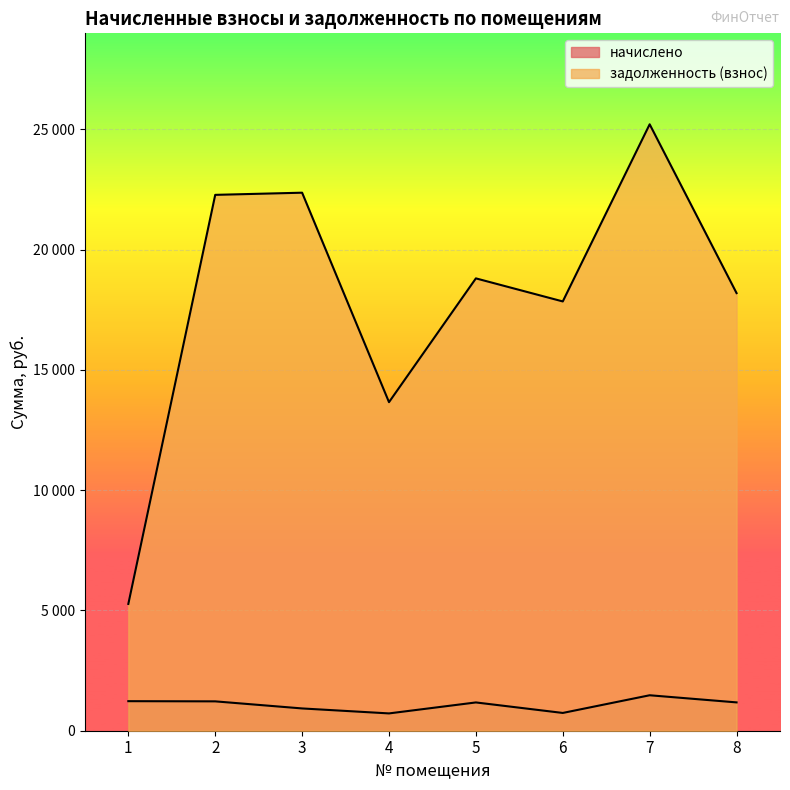

What is the sum of the начислено values at 1 and 3?

2154.8